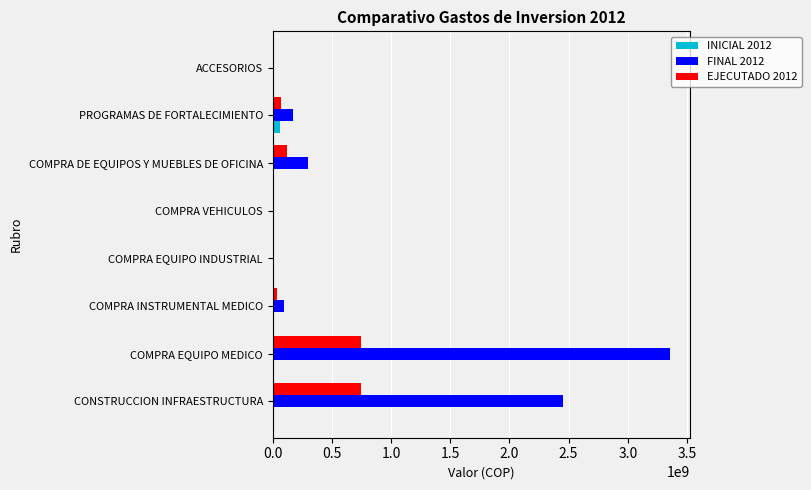

Count the number of data series in this chart.

3